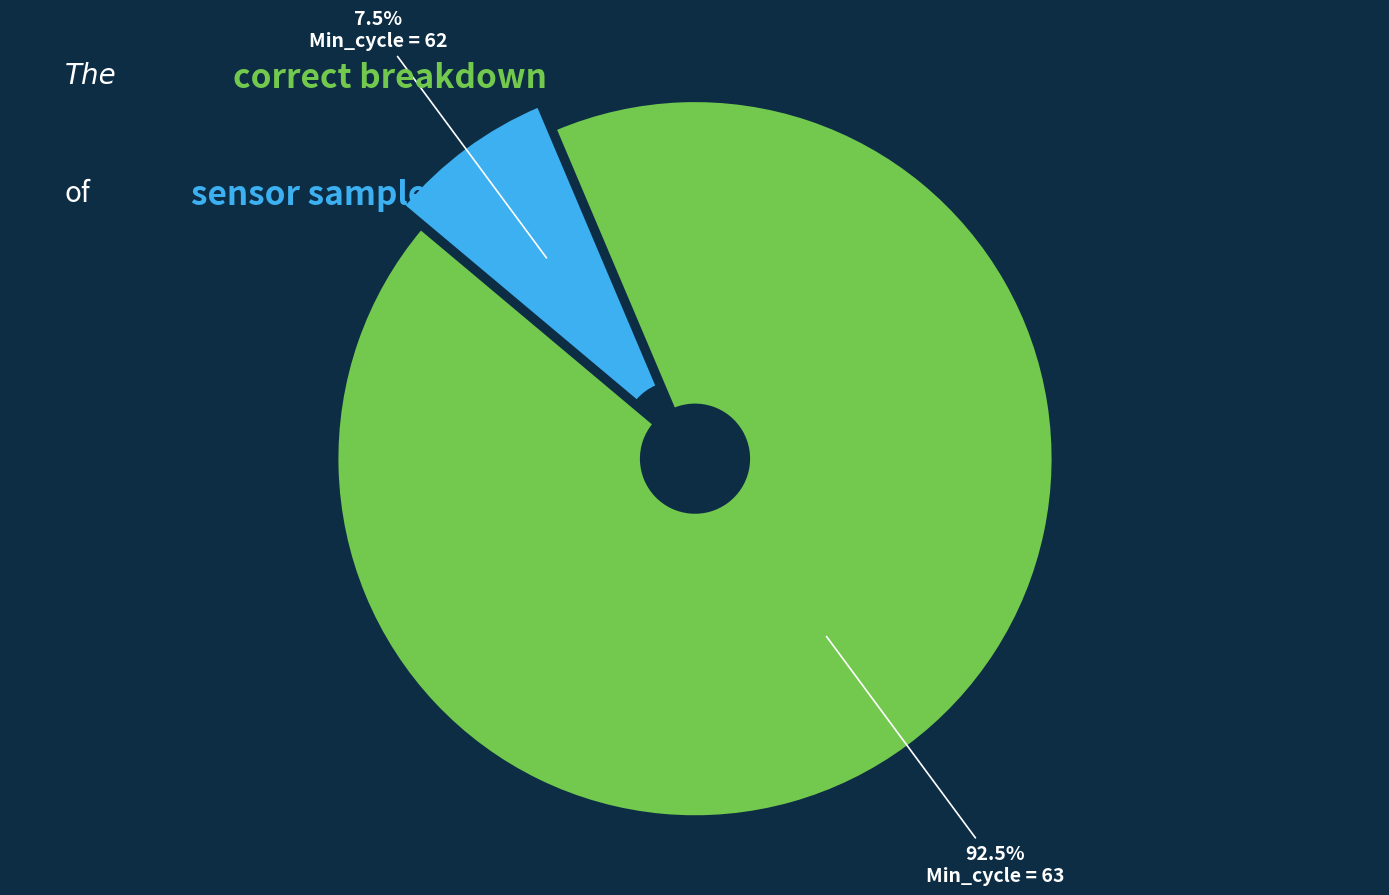

How many segments does this pie chart have?

2